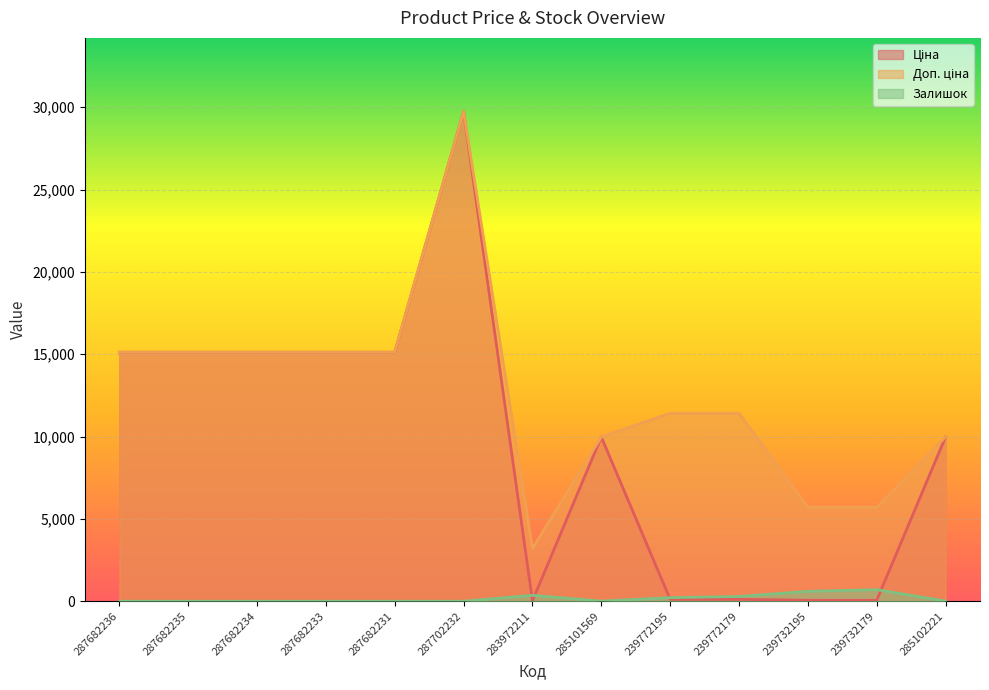

Between 239732179 and 239732195, which is larger?

239732179